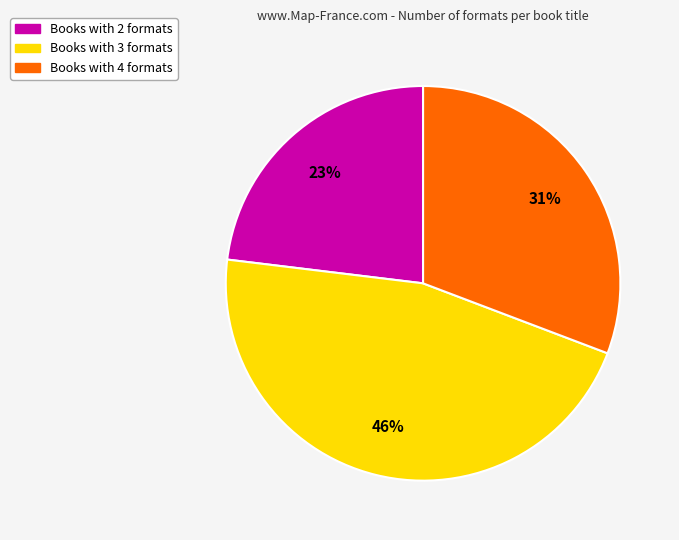

To the nearest percent, what portion does Books with 4 formats represent?

31%